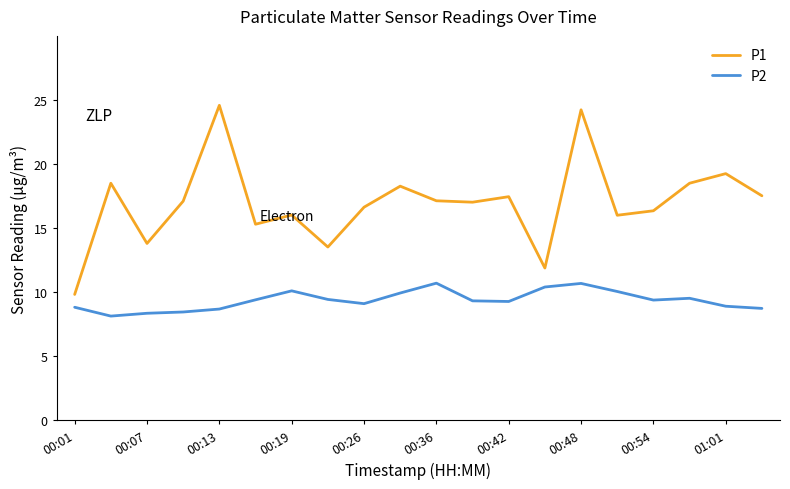

What is the sum of all P2 values?

187.3